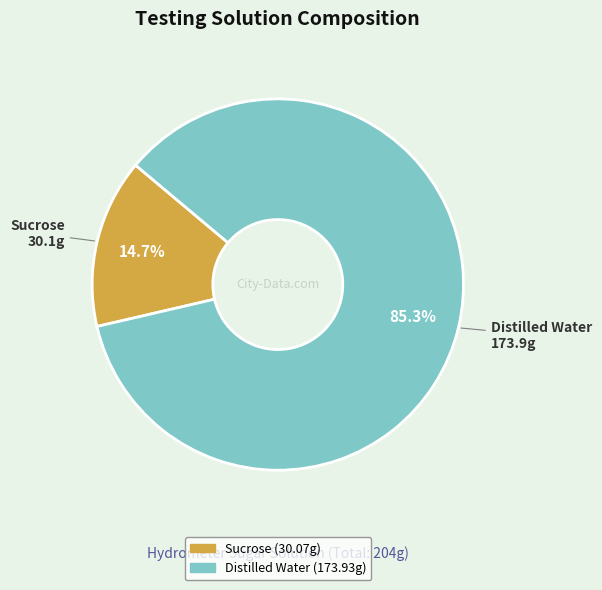

The Distilled Water slice represents 85% of the pie. True or false?

True